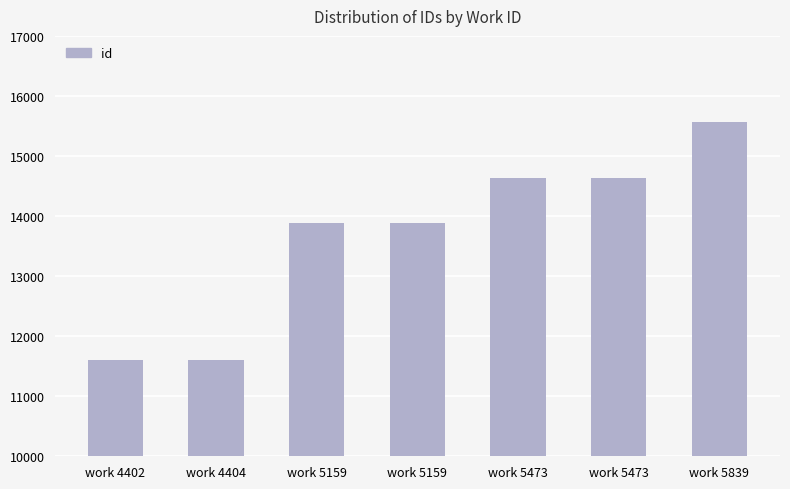

Is it true that the value at work 5159 is 13877?

True